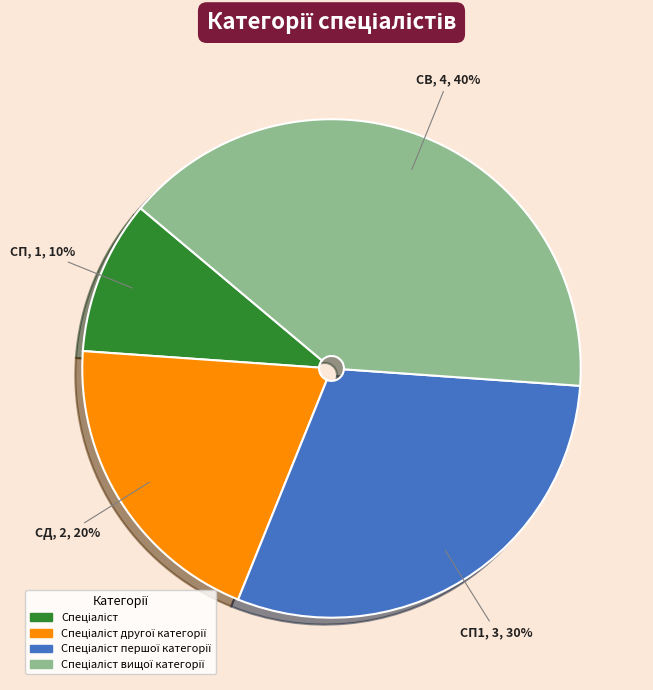

To the nearest percent, what is the average slice percentage?

25%